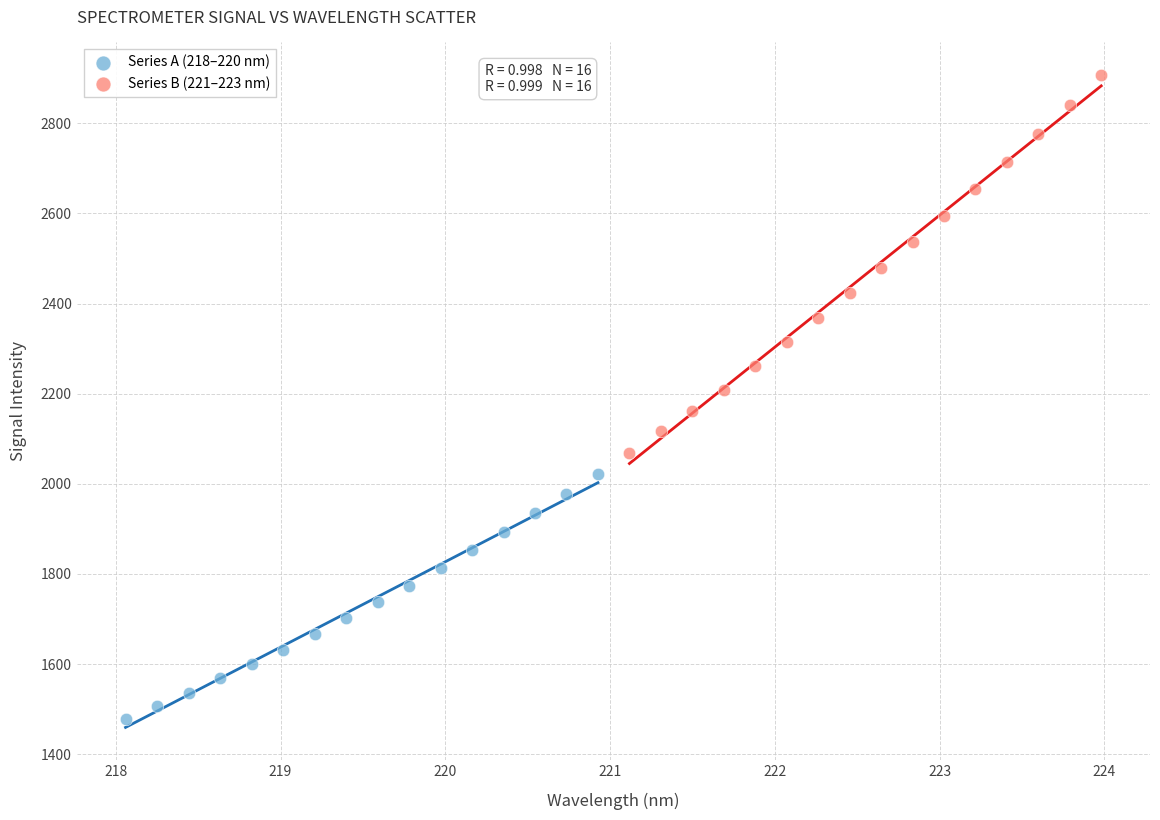

Which series has the largest Y range (max minus min)?

Series B (221–223 nm)